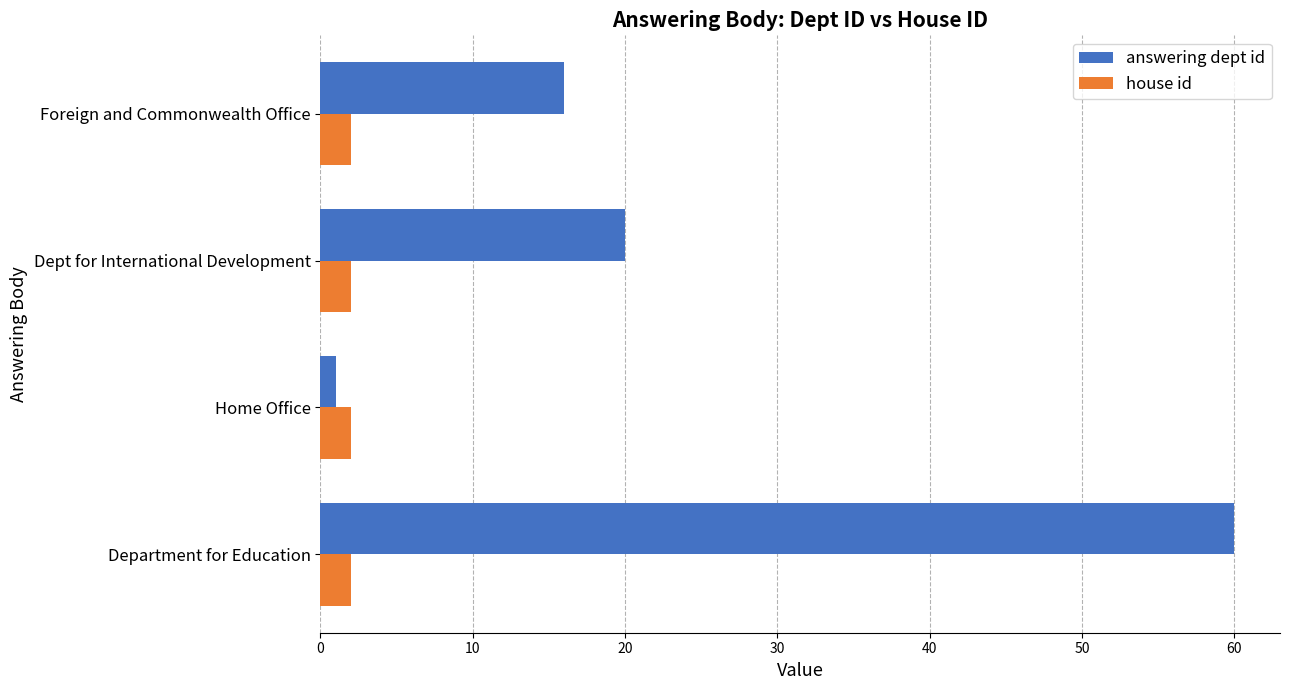

True or false: house id has a value of 2 at Department for Education.

True